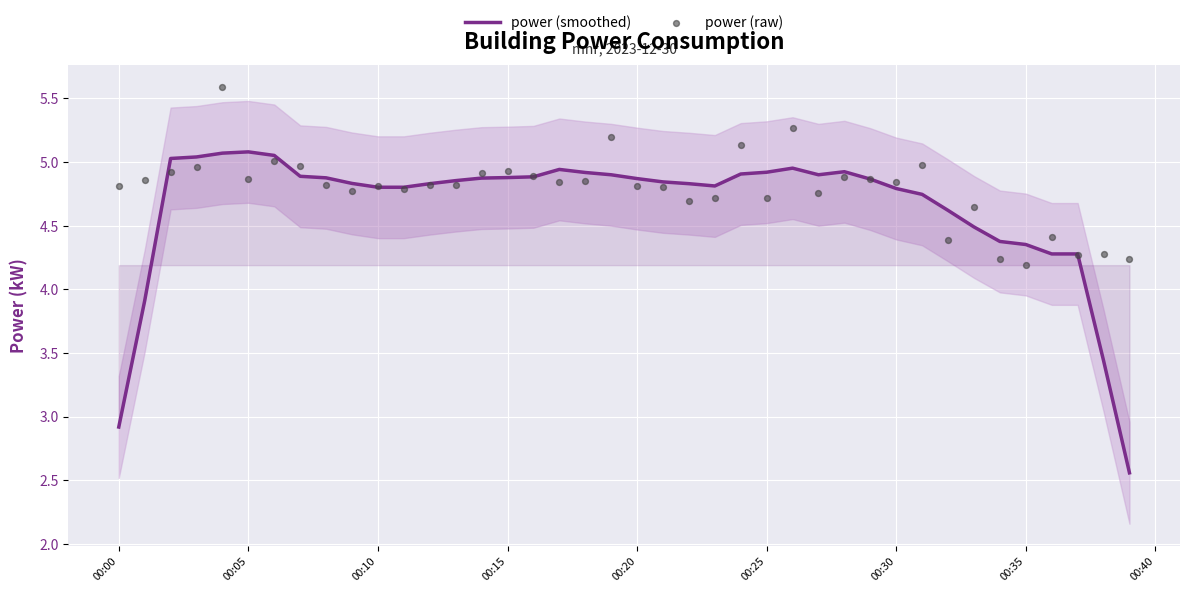

Which series reaches the minimum Y coordinate?

power (smoothed)